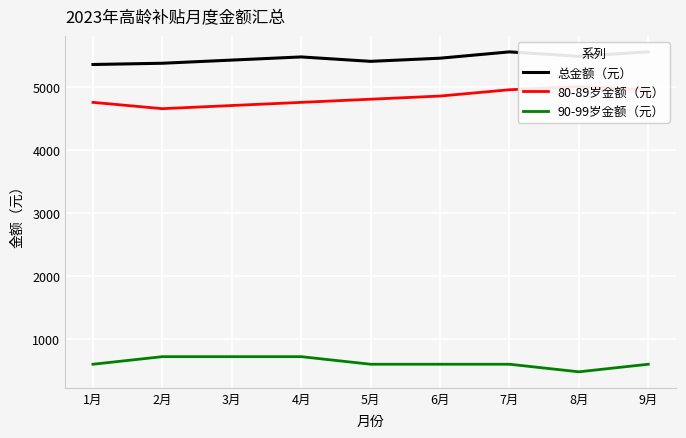

What are all the series names shown in the legend?

总金额（元）, 80-89岁金额（元）, 90-99岁金额（元）